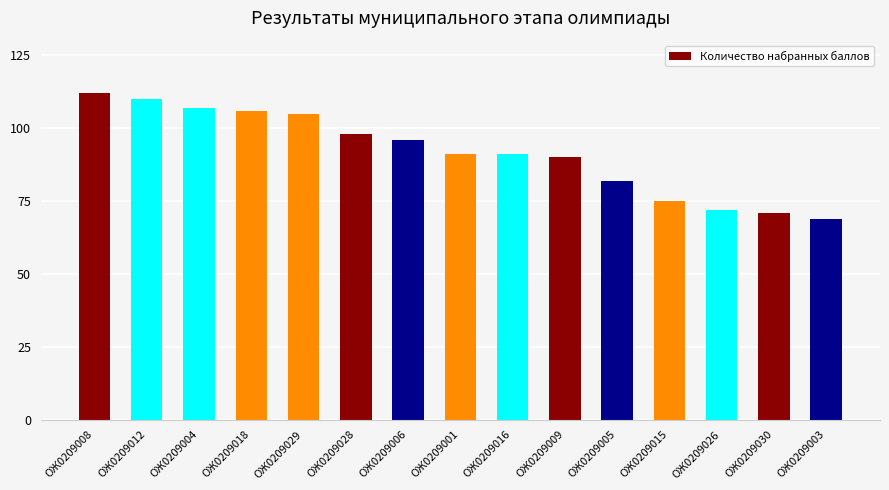

What is the ratio of the value at ОЖ0209026 to the value at ОЖ0209008?

0.6